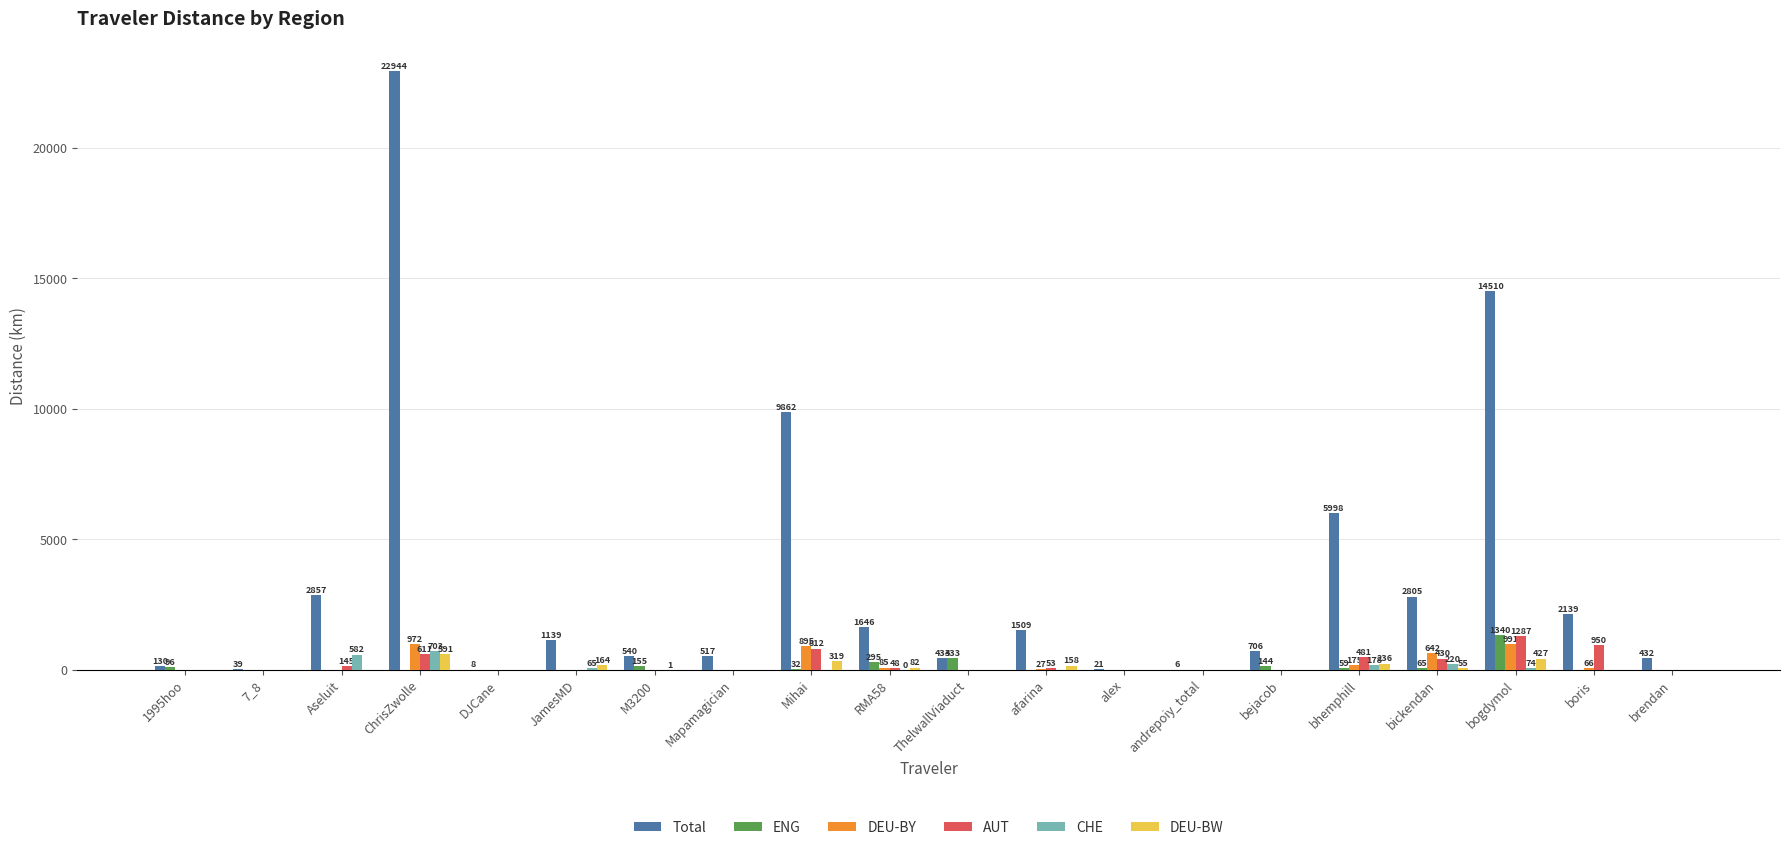

Between RMA58 and bhemphill, which series saw the biggest shift?

Total